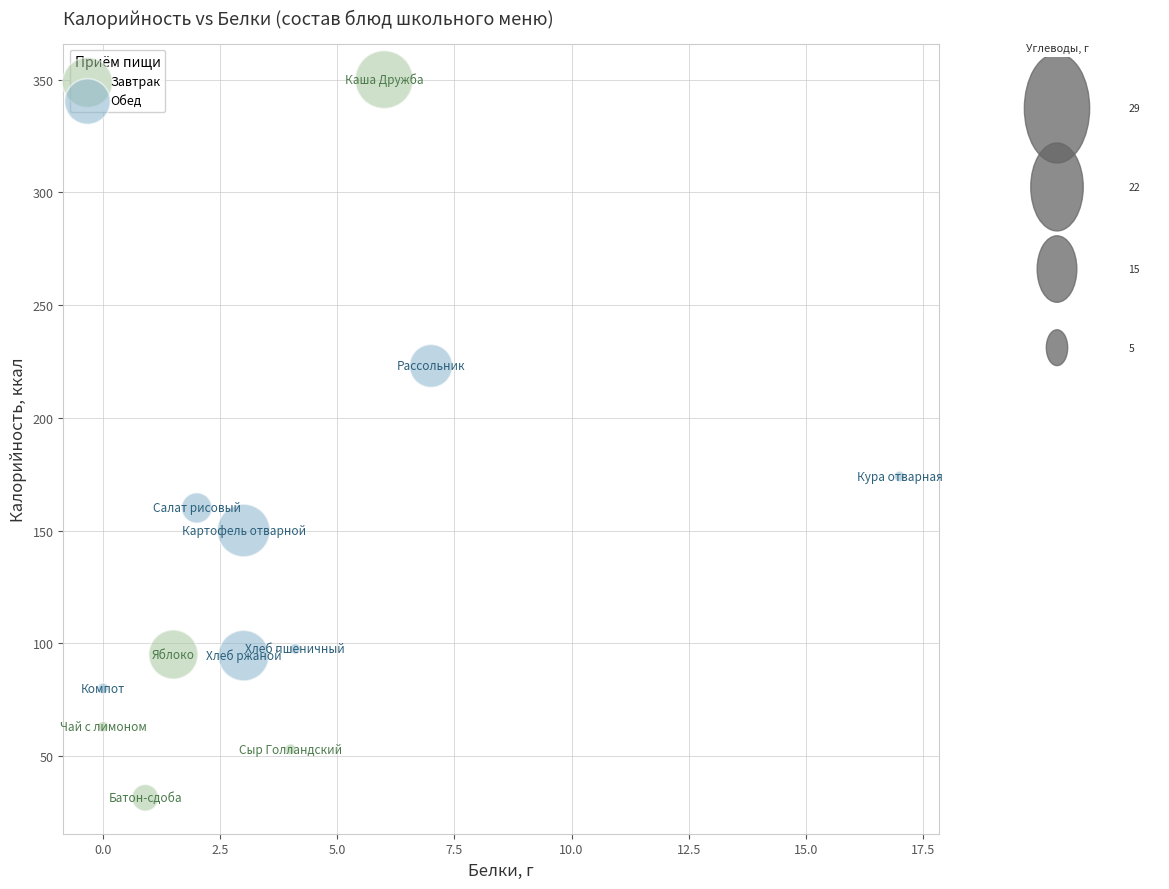

Which series has the widest spread of Y values?

Завтрак